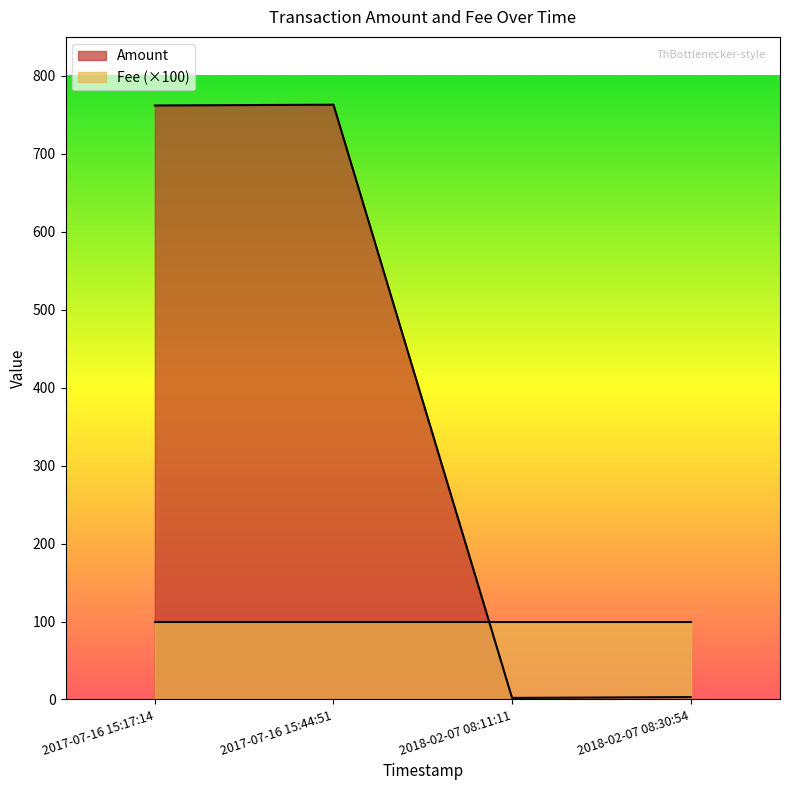

List the labels in order of value, largest first.

2017-07-16 15:44:51, 2017-07-16 15:17:14, 2018-02-07 08:30:54, 2018-02-07 08:11:11